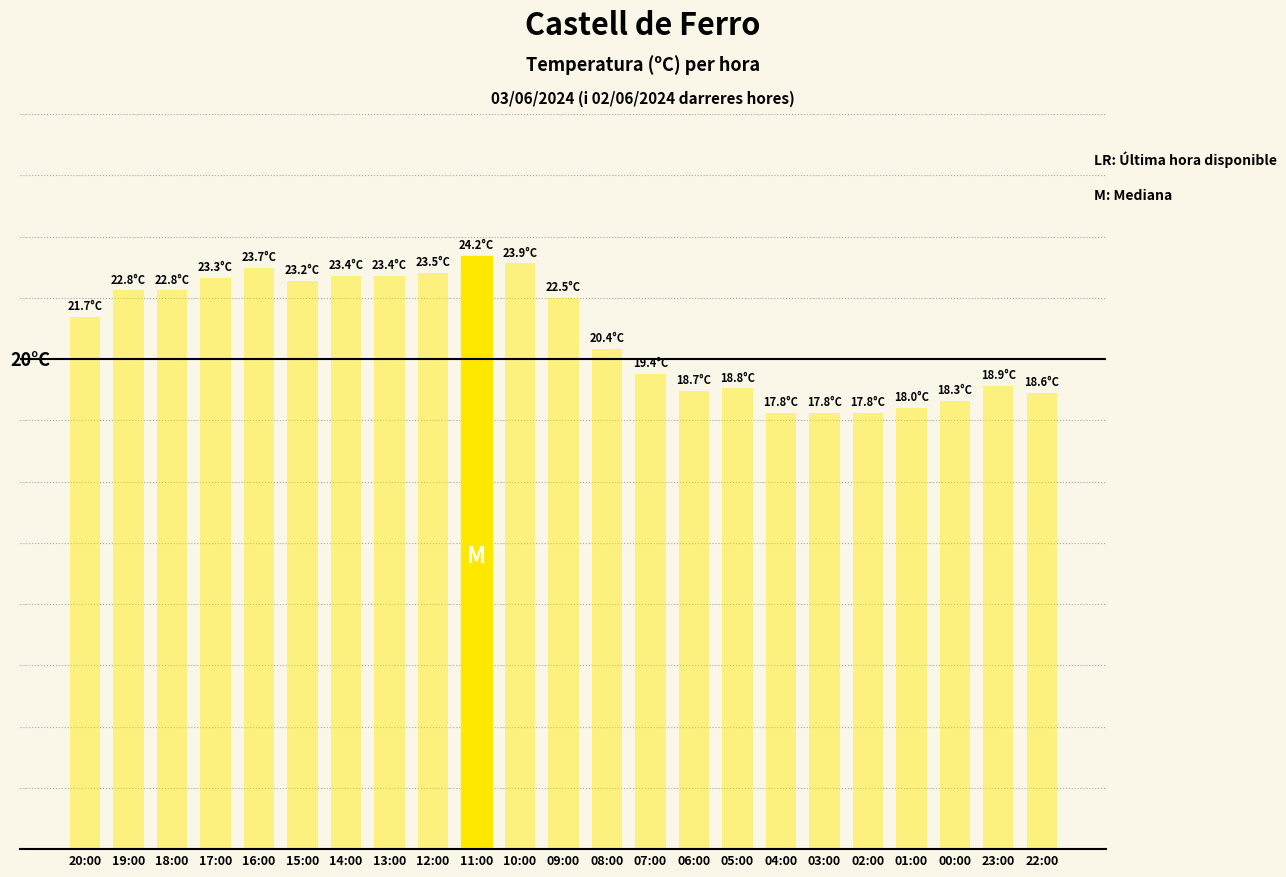

What is the difference between the maximum and minimum values?

6.4